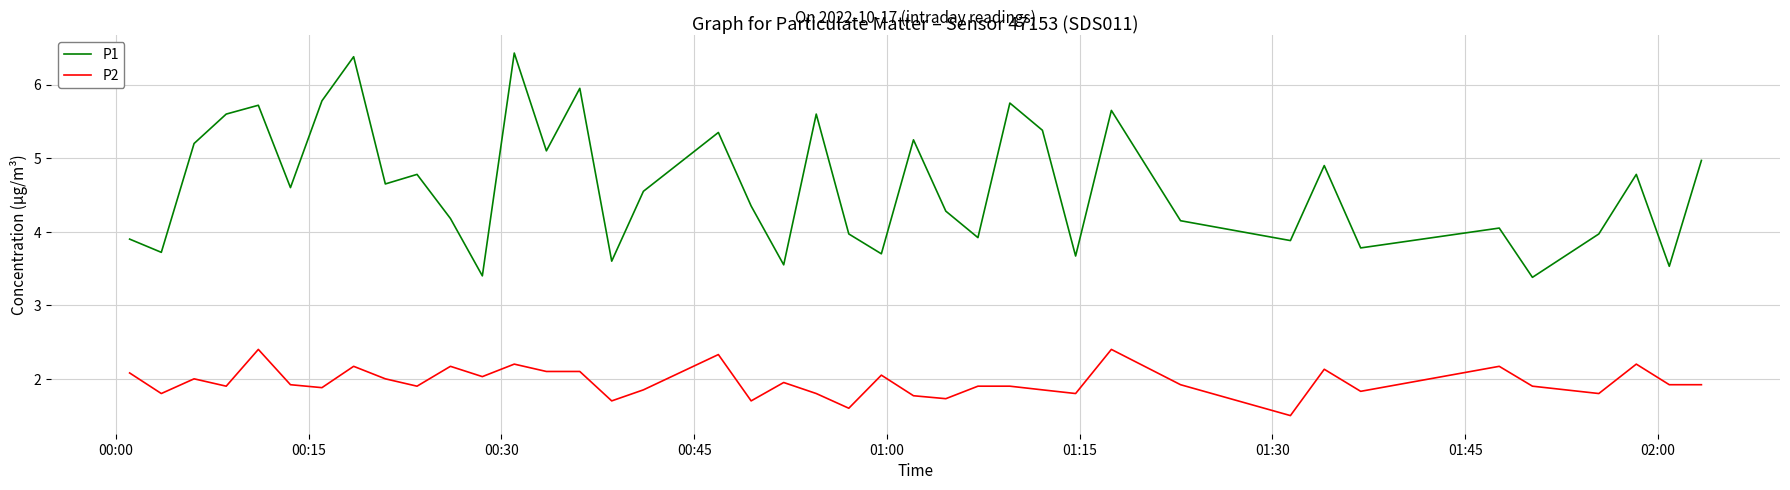

Which series has the largest total across all categories?

P1